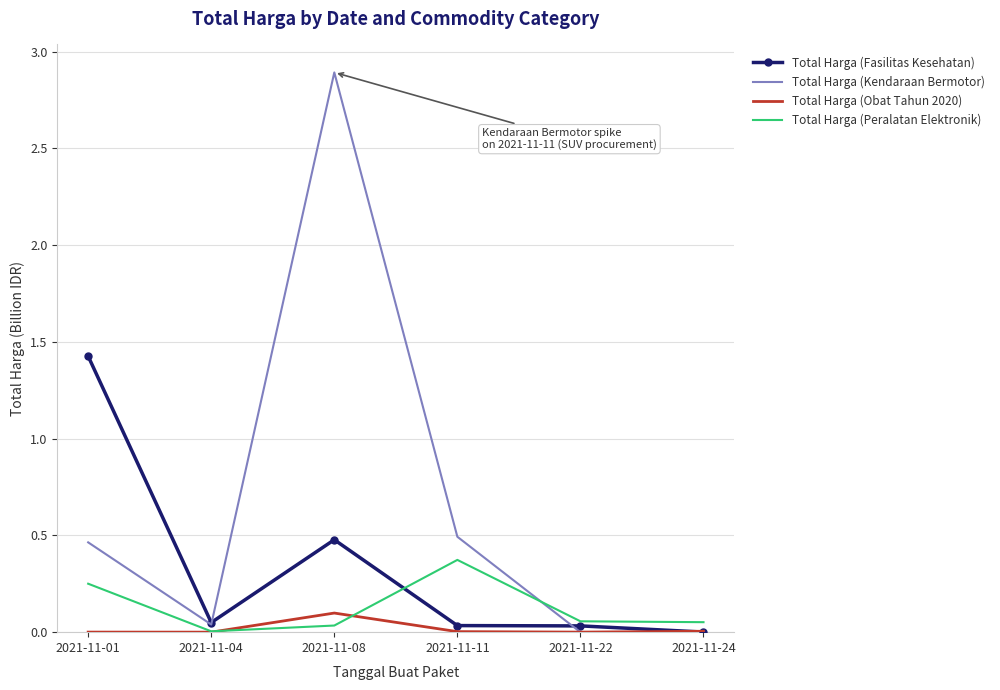

At which category is the sum across all series the highest?

2021-11-08